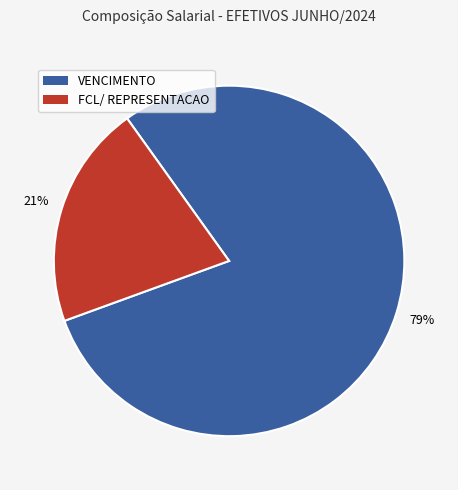

How many segments does this pie chart have?

2